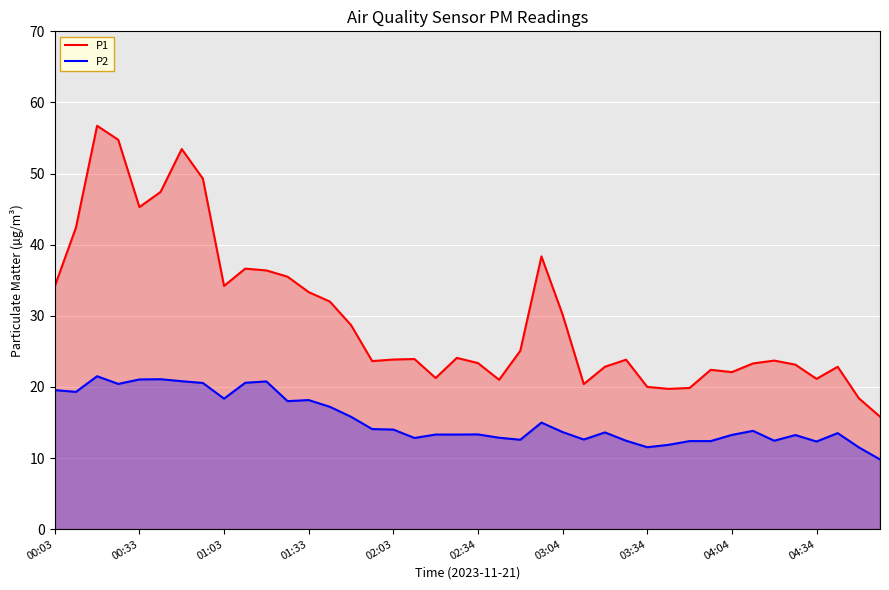

What position from the right is 30?

10